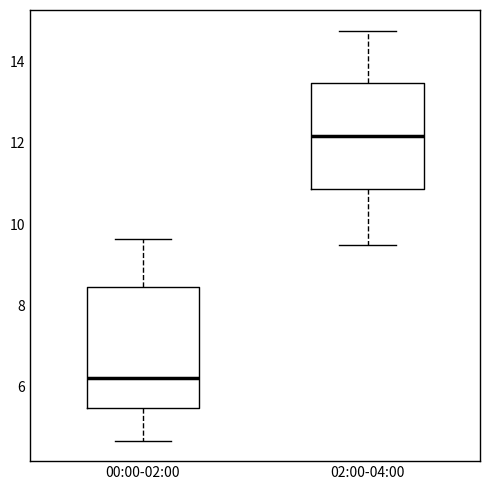

Which box has the lowest median line?

00:00-02:00